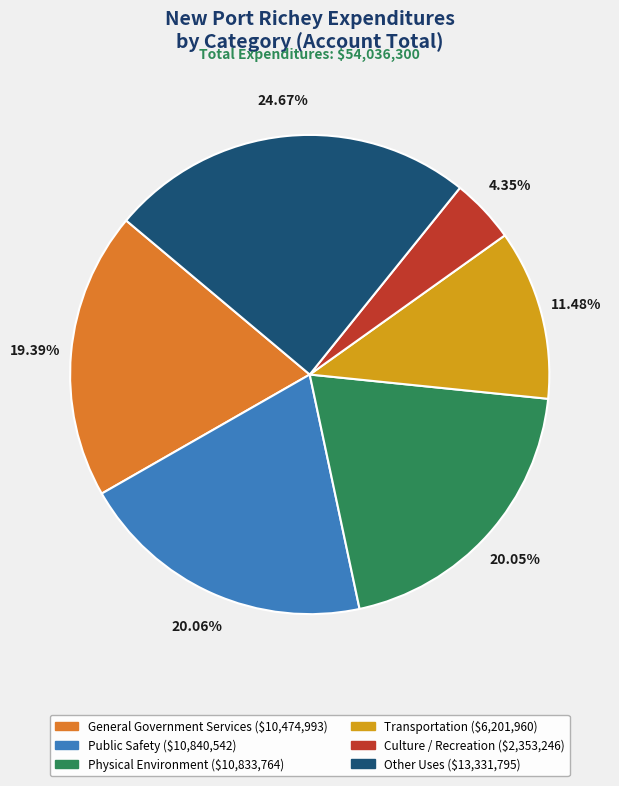

The Transportation slice represents 11% of the pie. True or false?

True